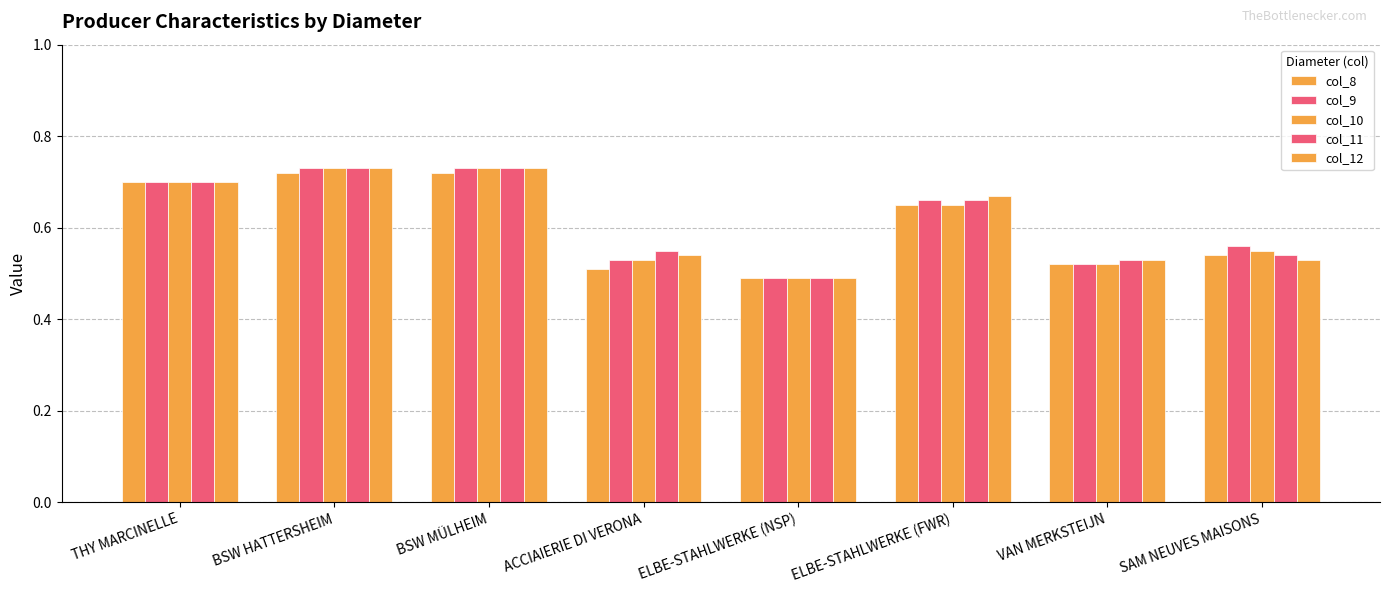

Reading right to left, transcribe all the data shown in this chart.

col_8: SAM NEUVES MAISONS=0.5	VAN MERKSTEIJN=0.5	ELBE-STAHLWERKE (FWR)=0.7	ELBE-STAHLWERKE (NSP)=0.5	ACCIAIERIE DI VERONA=0.5	BSW MÜLHEIM=0.7	BSW HATTERSHEIM=0.7	THY MARCINELLE=0.7
col_9: SAM NEUVES MAISONS=0.6	VAN MERKSTEIJN=0.5	ELBE-STAHLWERKE (FWR)=0.7	ELBE-STAHLWERKE (NSP)=0.5	ACCIAIERIE DI VERONA=0.5	BSW MÜLHEIM=0.7	BSW HATTERSHEIM=0.7	THY MARCINELLE=0.7
col_10: SAM NEUVES MAISONS=0.6	VAN MERKSTEIJN=0.5	ELBE-STAHLWERKE (FWR)=0.7	ELBE-STAHLWERKE (NSP)=0.5	ACCIAIERIE DI VERONA=0.5	BSW MÜLHEIM=0.7	BSW HATTERSHEIM=0.7	THY MARCINELLE=0.7
col_11: SAM NEUVES MAISONS=0.5	VAN MERKSTEIJN=0.5	ELBE-STAHLWERKE (FWR)=0.7	ELBE-STAHLWERKE (NSP)=0.5	ACCIAIERIE DI VERONA=0.6	BSW MÜLHEIM=0.7	BSW HATTERSHEIM=0.7	THY MARCINELLE=0.7
col_12: SAM NEUVES MAISONS=0.5	VAN MERKSTEIJN=0.5	ELBE-STAHLWERKE (FWR)=0.7	ELBE-STAHLWERKE (NSP)=0.5	ACCIAIERIE DI VERONA=0.5	BSW MÜLHEIM=0.7	BSW HATTERSHEIM=0.7	THY MARCINELLE=0.7